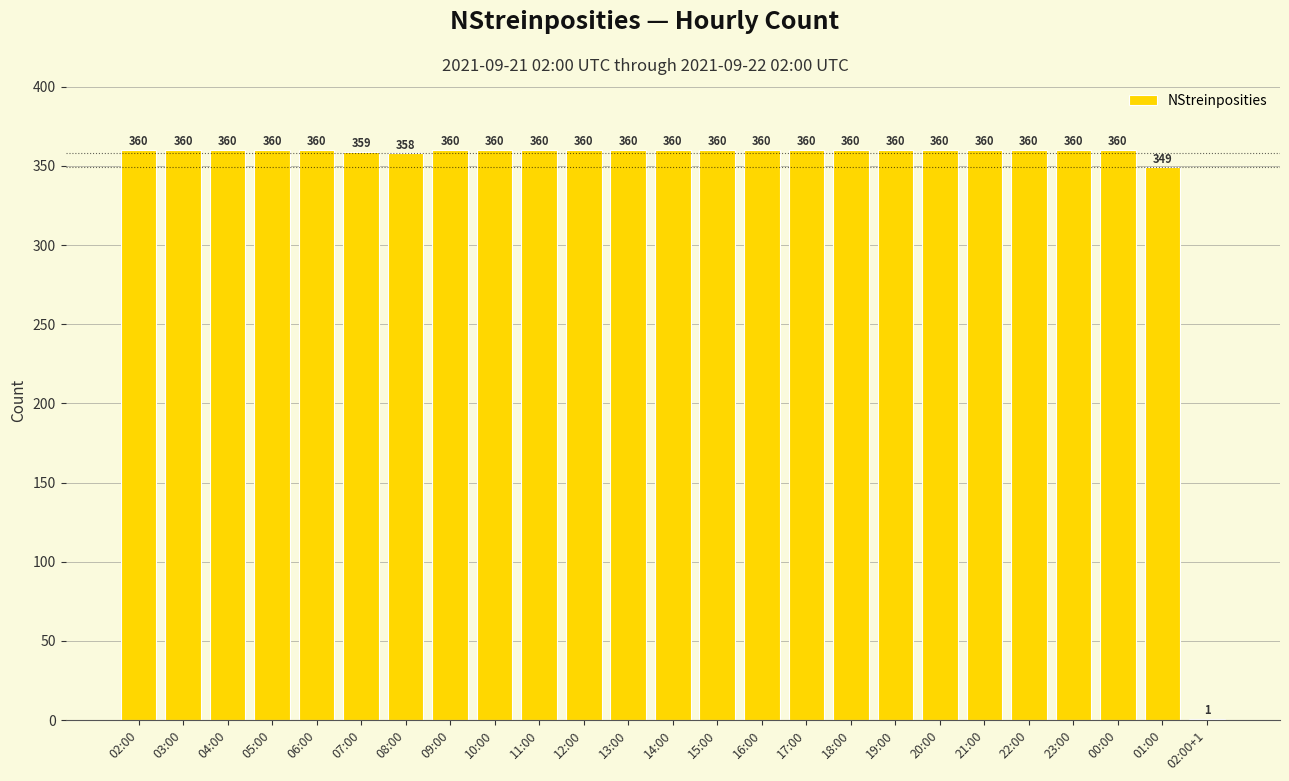

Reading left to right, transcribe all the data shown in this chart.

02:00=360	03:00=360	04:00=360	05:00=360	06:00=360	07:00=359	08:00=358	09:00=360	10:00=360	11:00=360	12:00=360	13:00=360	14:00=360	15:00=360	16:00=360	17:00=360	18:00=360	19:00=360	20:00=360	21:00=360	22:00=360	23:00=360	00:00=360	01:00=349	02:00+1=1